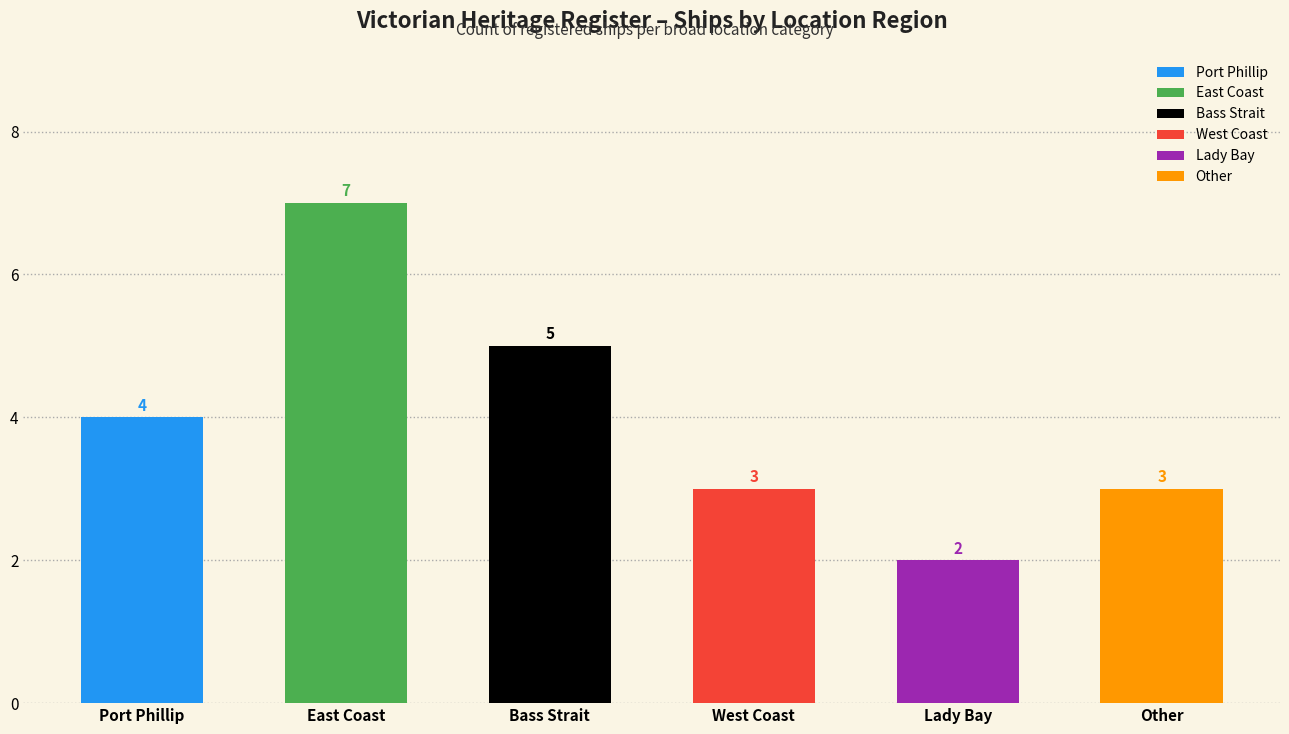

True or false: the data shows 7 at Port Phillip.

False